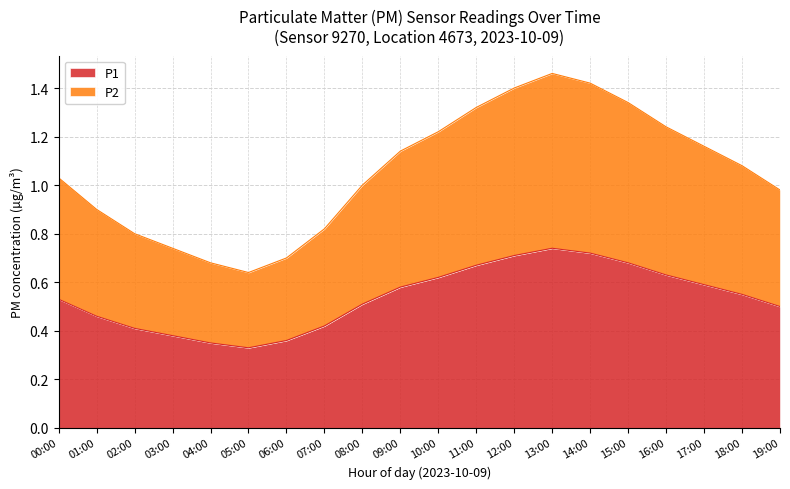

What value does the P2 series have at 16:00?

1.2